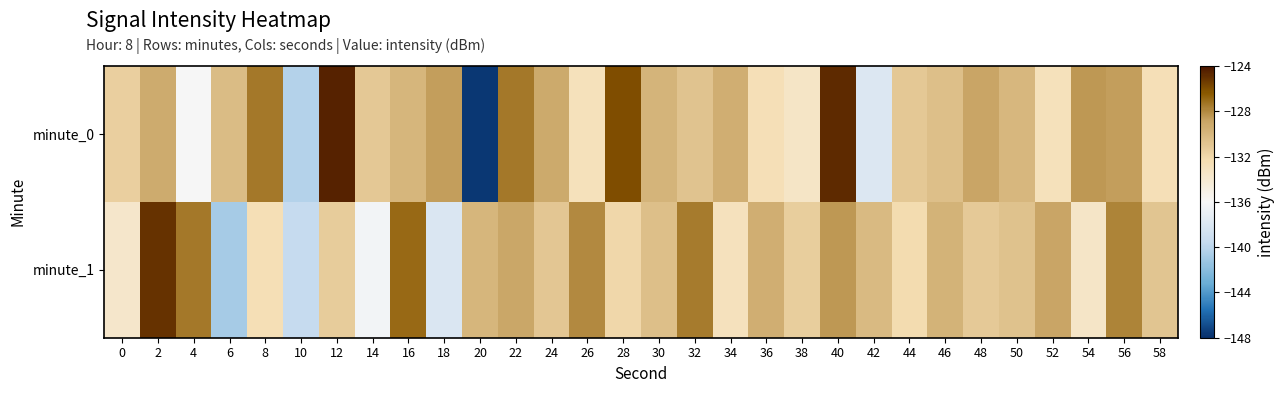

How many distinct data groups are displayed?

2